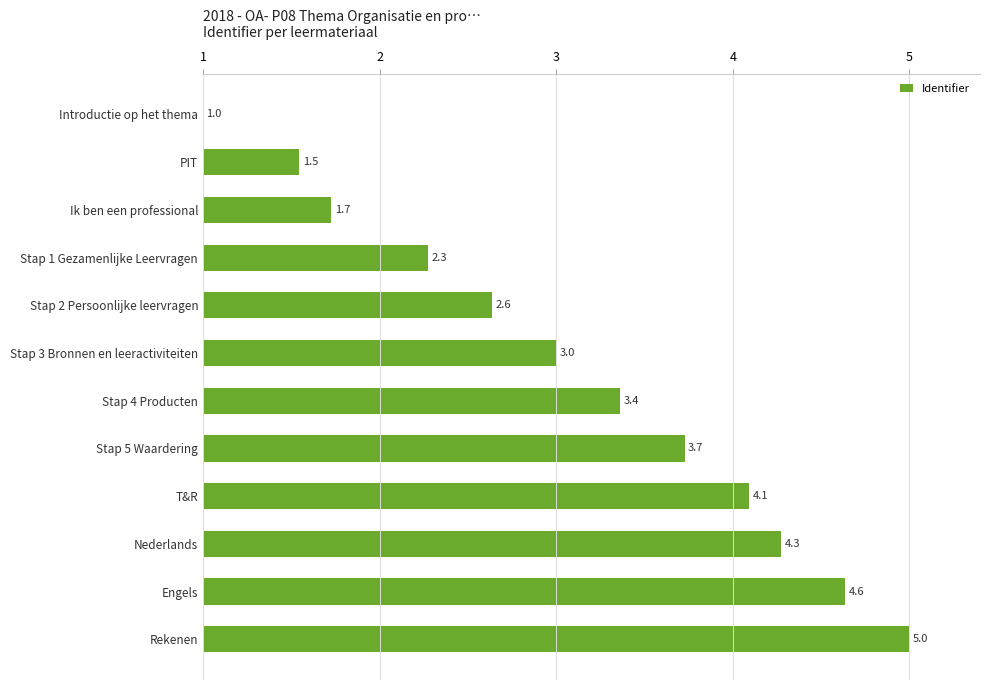

The chart shows a value of 2.6 at Ik ben een professional. True or false?

False